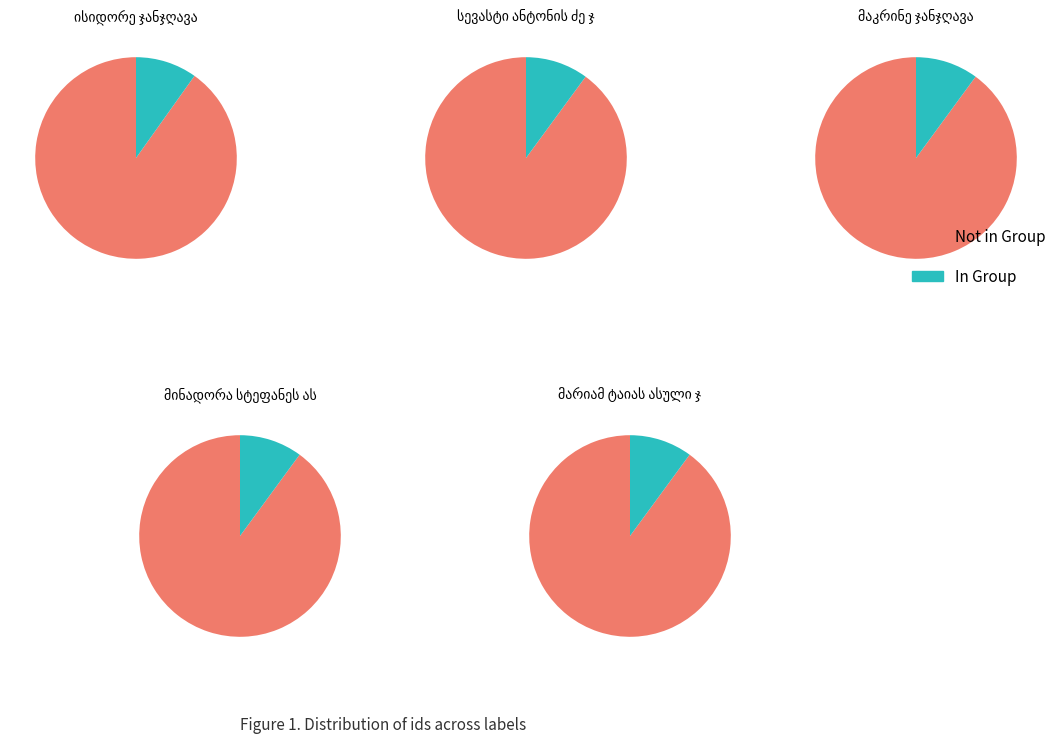

What is the ratio of the value at ლევან ჯანჯღავა to the value at სევასტი ანტონის ძე ჯინჭარაძე?

1.0